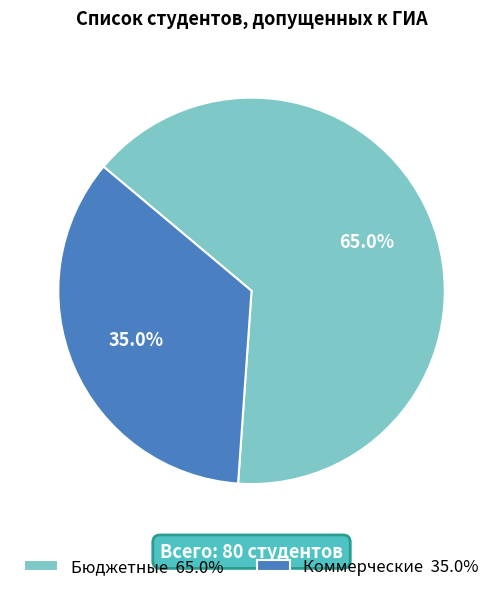

What percentage do Коммерческие and Бюджетные together represent?

100.0%